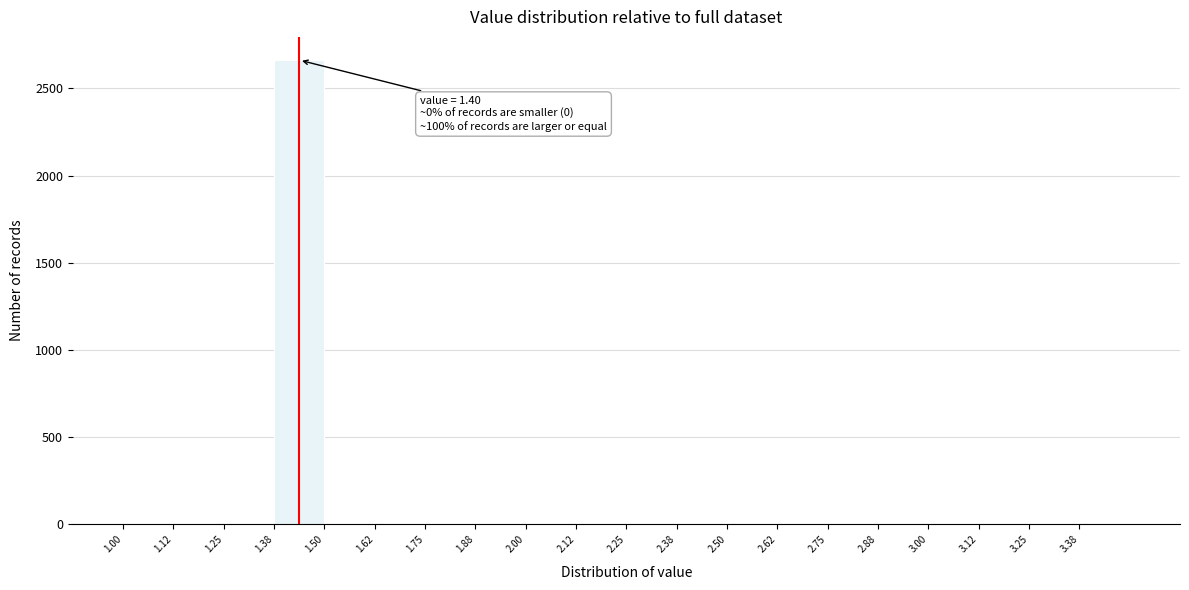

Which range on the x-axis has the tallest bar?

1.375 to 1.500